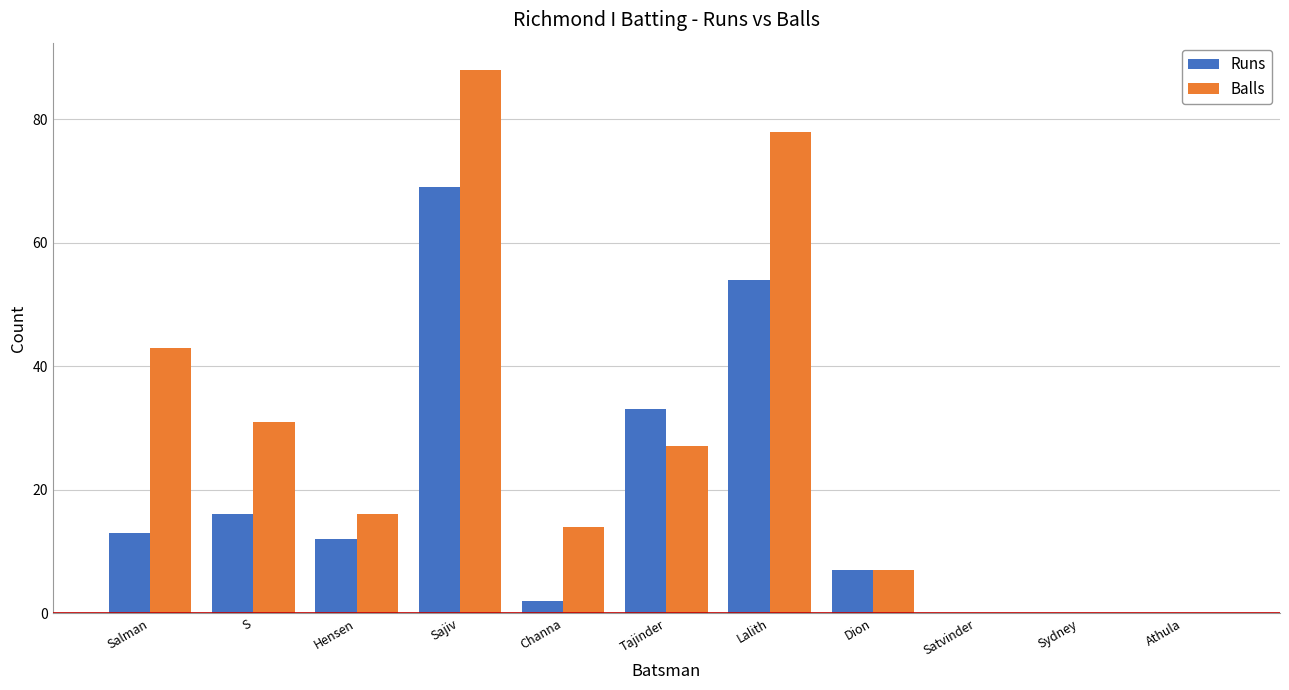

Is it true that Runs equals 54 at Lalith?

True